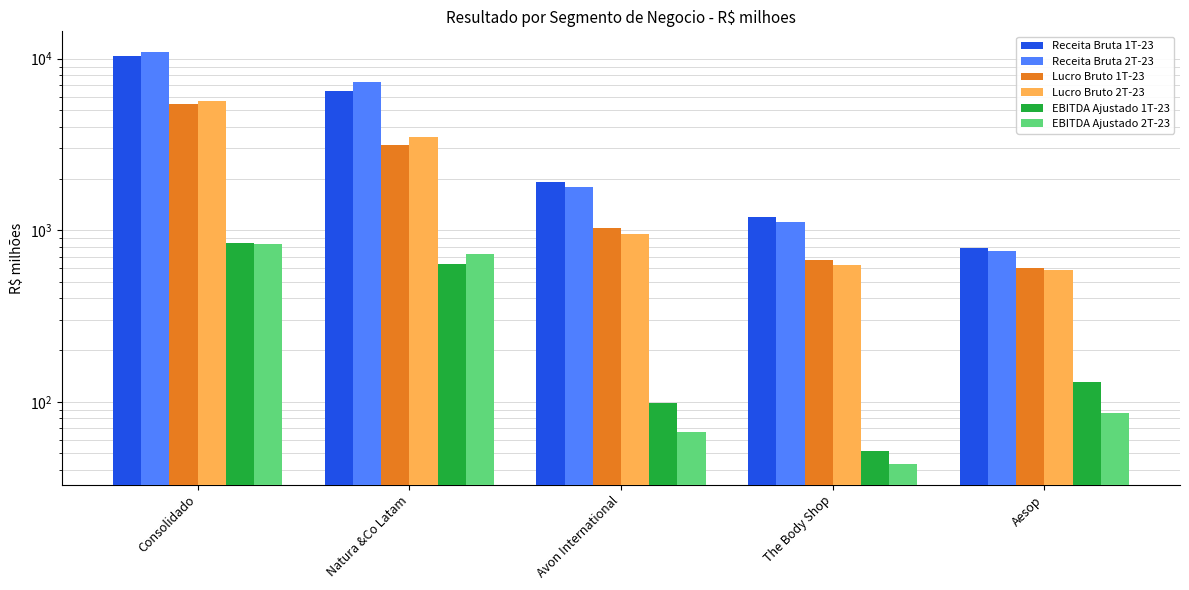

Reading left to right, extract all data points from this chart.

Receita Bruta 1T-23: 10342.4	6445.3	1921.0	1191.1	785.0
Receita Bruta 2T-23: 10944.7	7274.0	1795.1	1116.6	758.9
Lucro Bruto 1T-23: 5428.4	3121.9	1035.4	668.2	603.1
Lucro Bruto 2T-23: 5669.1	3506.0	956.7	622.8	583.5
EBITDA Ajustado 1T-23: 841.7	632.5	98.0	51.7	129.7
EBITDA Ajustado 2T-23: 829.3	727.0	66.3	43.4	85.7